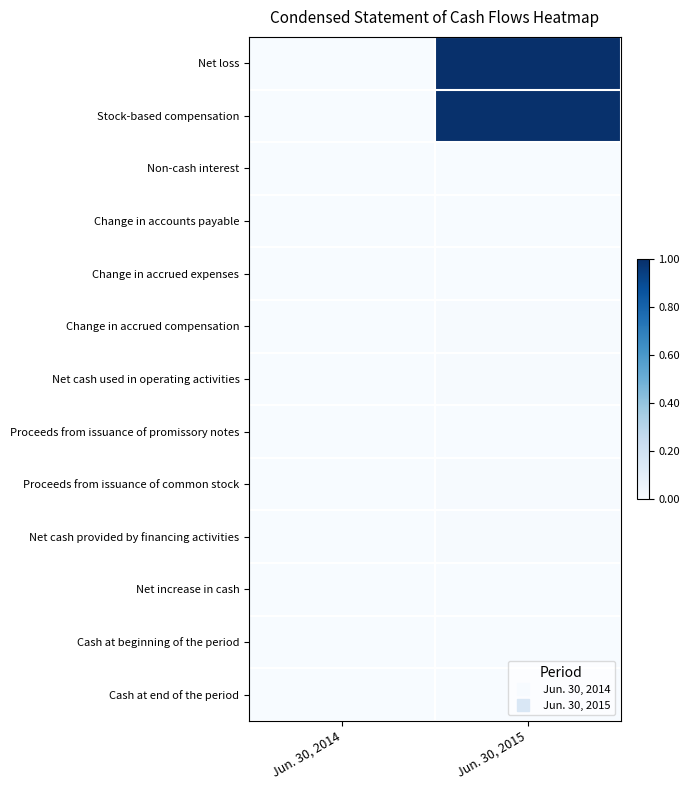

Which series has the largest total across all categories?

Net loss